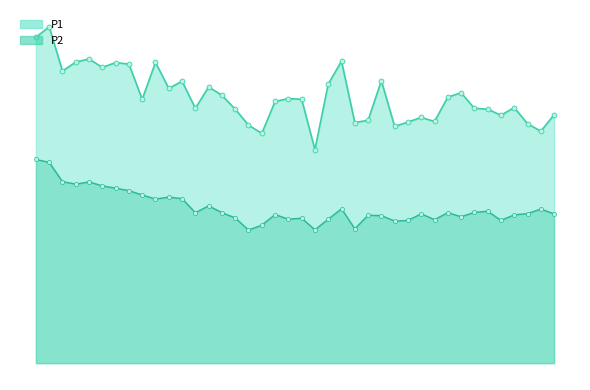

What is the value of the P1 point at the 24th from the left?

20.8